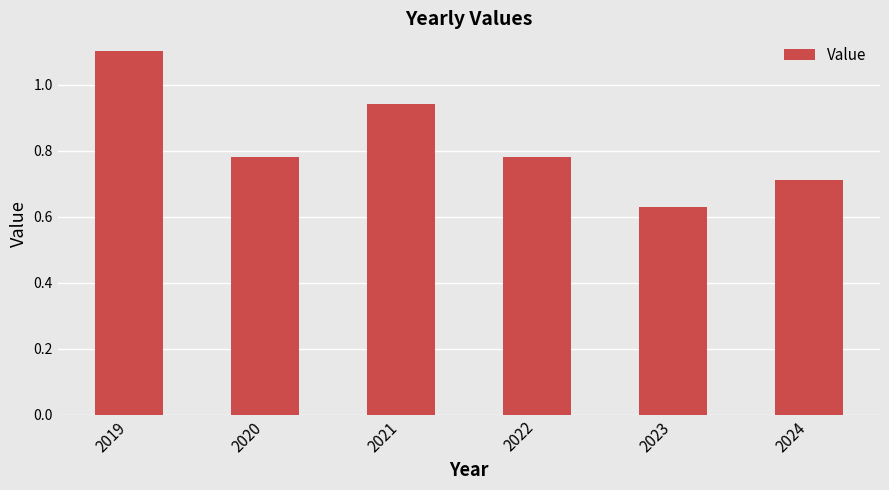

What is the maximum value shown in the chart?

1.1